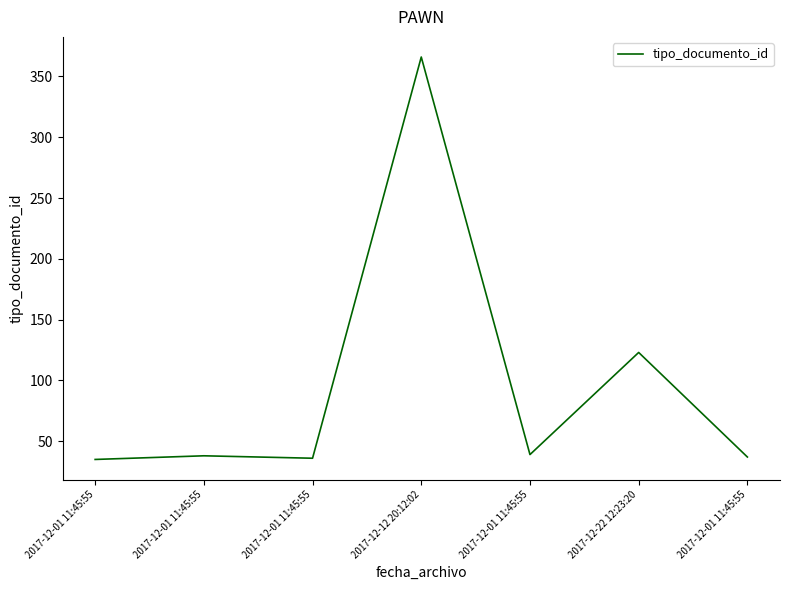

How many distinct data groups are displayed?

1